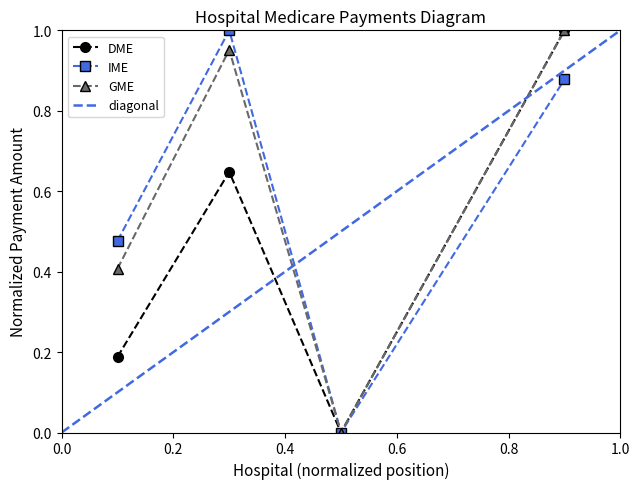

True or false: DME and IME cross at least once.

False